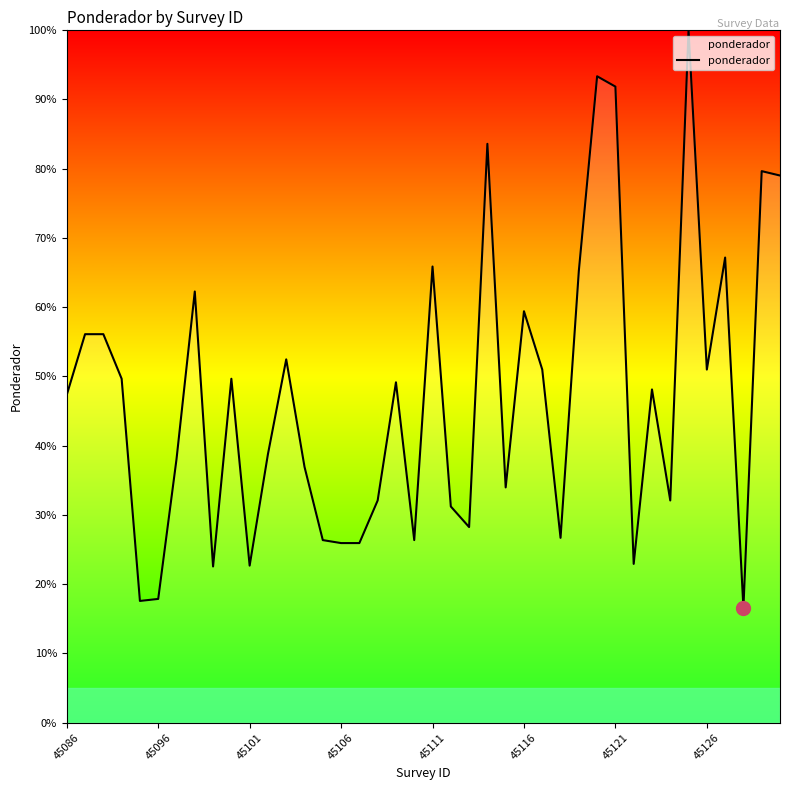

What is the maximum value shown in the chart?

100.0